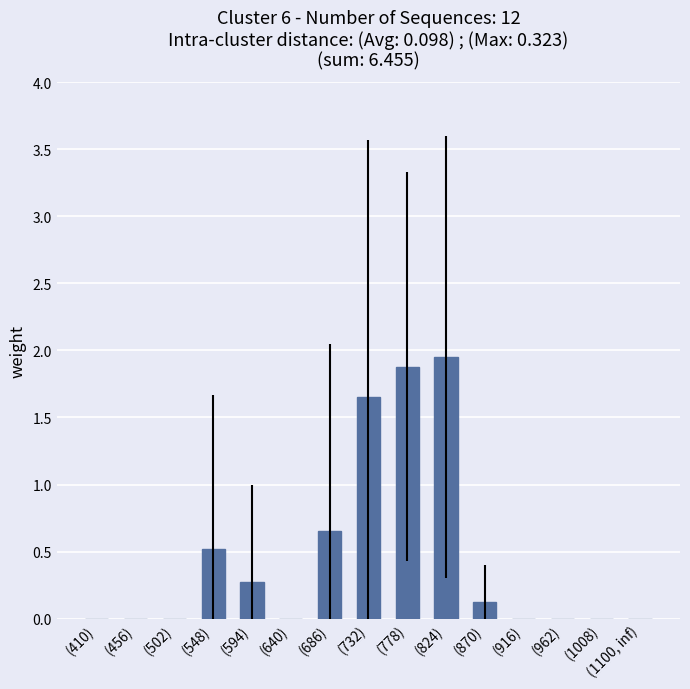

True or false: the data shows 0.6 at (824).

False